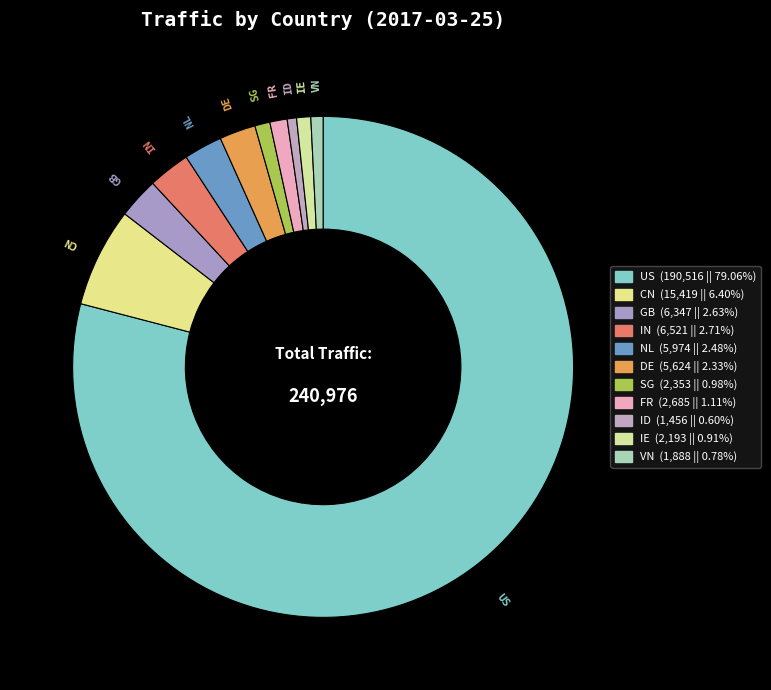

Combined, do GB and VN account for over 50%?

No